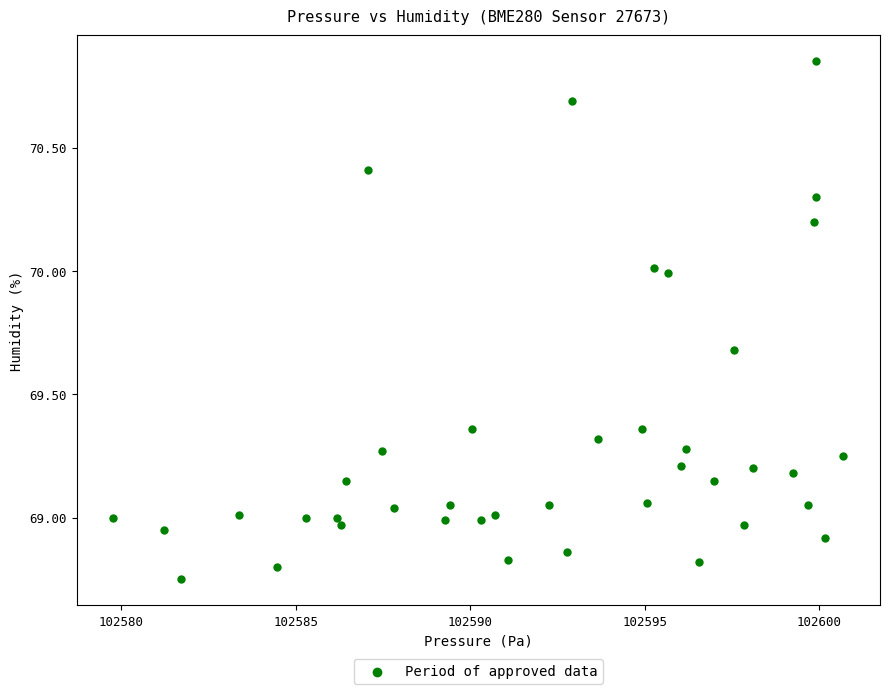

What is the range of X values (max minus min)?

20.9